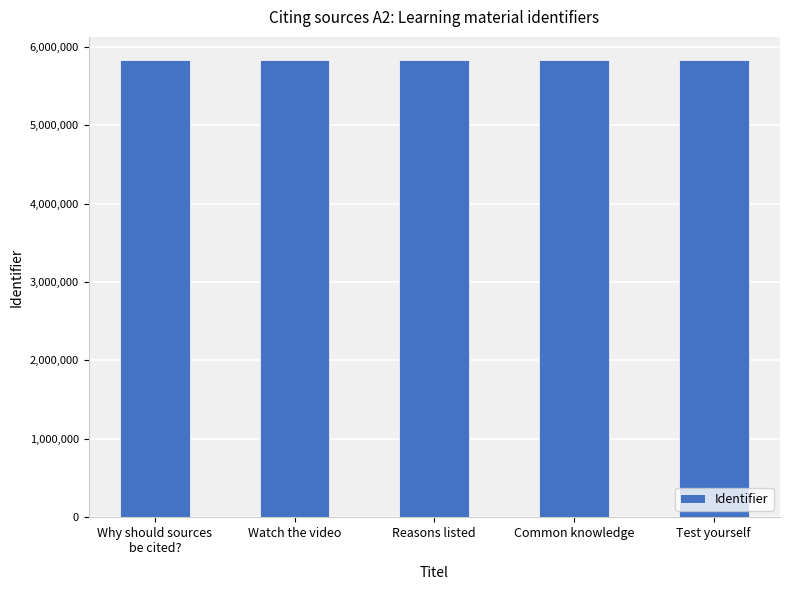

What is the maximum value shown in the chart?

5833491